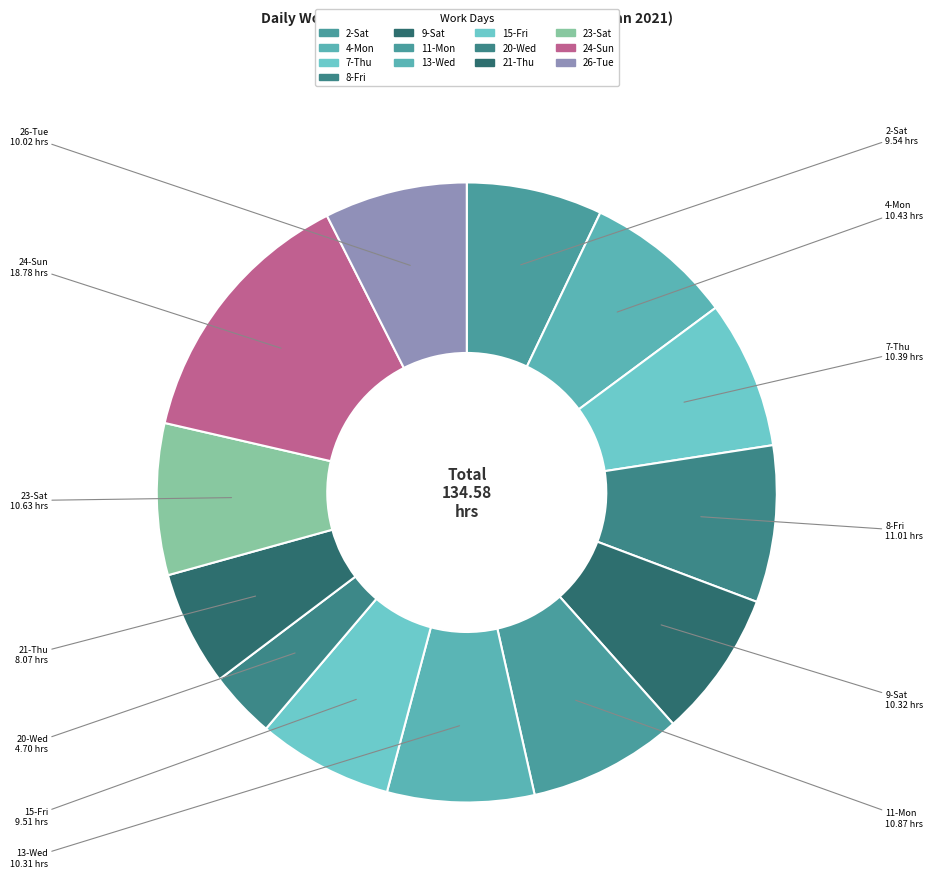

What is the ratio of the value at 11-Mon to the value at 9-Sat?

1.1